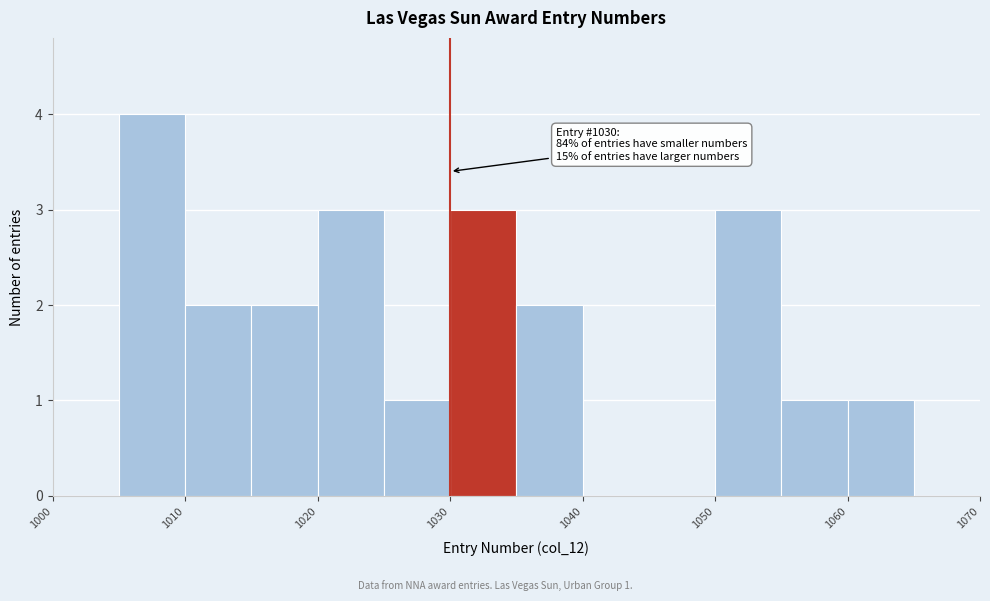

Which range on the x-axis has the tallest bar?

1005 to 1010